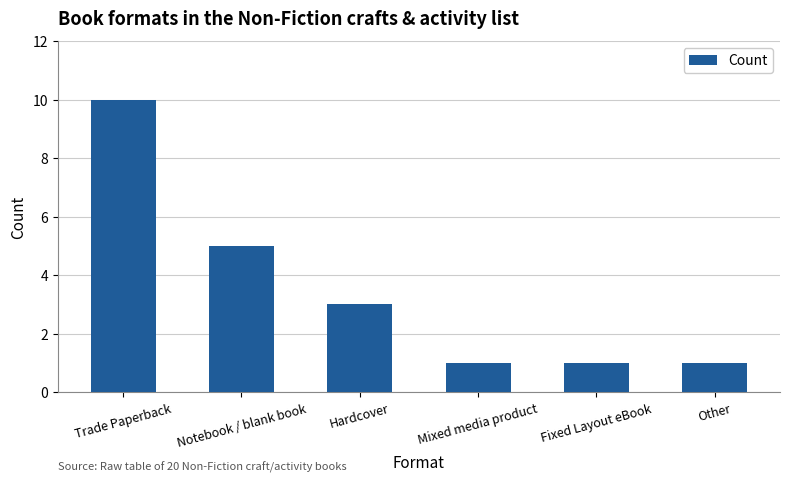

Which label corresponds to the largest value in the chart?

Trade Paperback